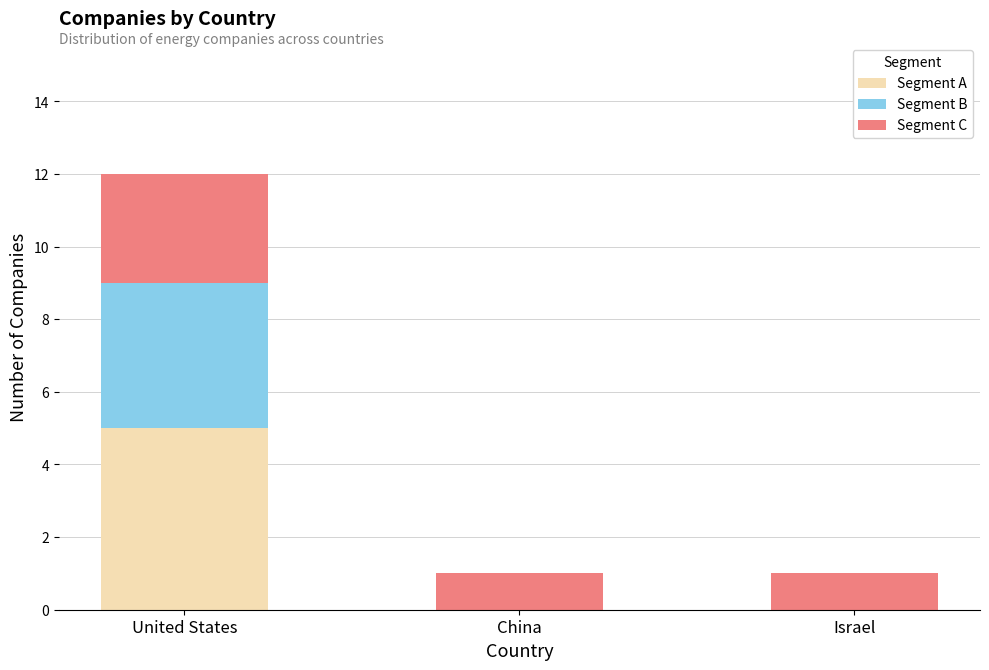

Reading left to right, what are the values for Segment A?

United States=5	China=0	Israel=0